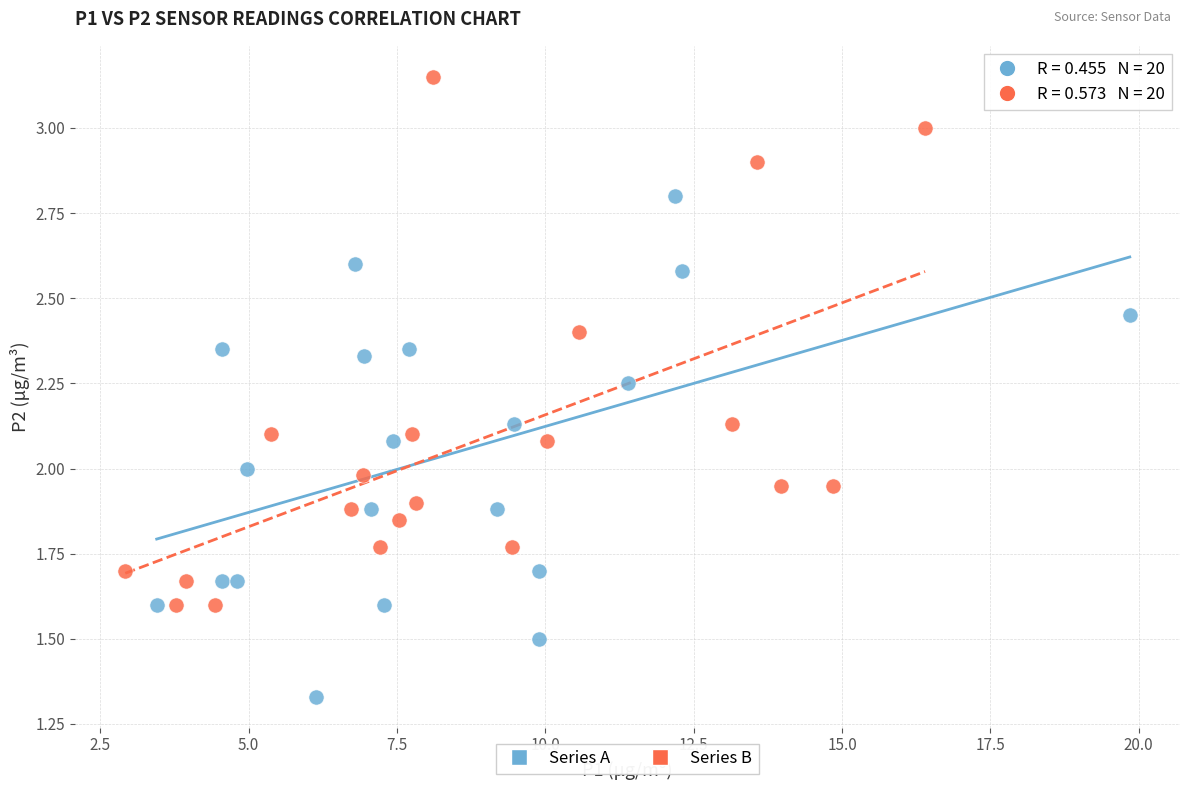

Which series contains the lowest Y value?

Series A